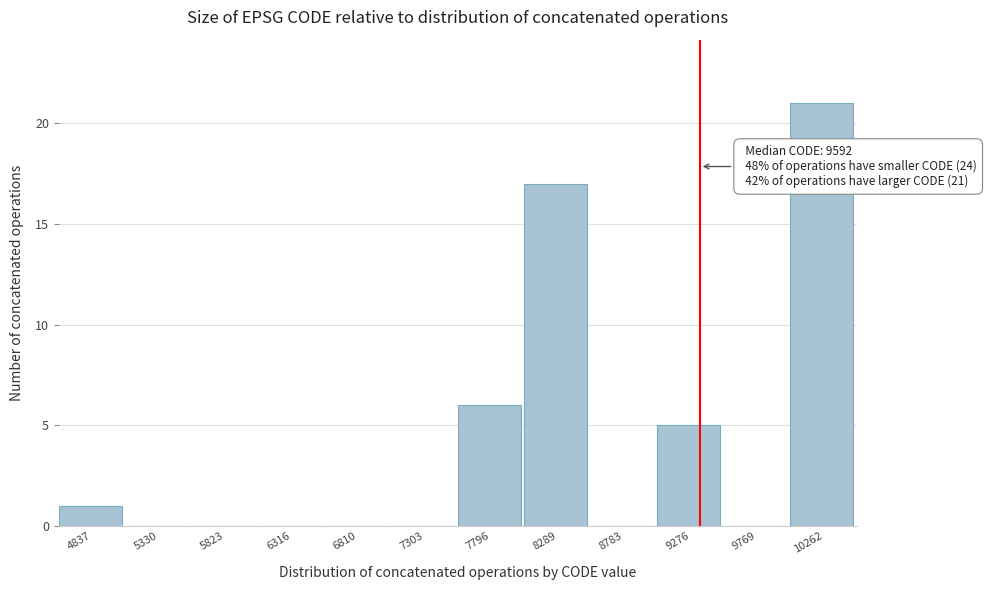

What is the ratio of the value at 8289 to the value at 9276?

3.4